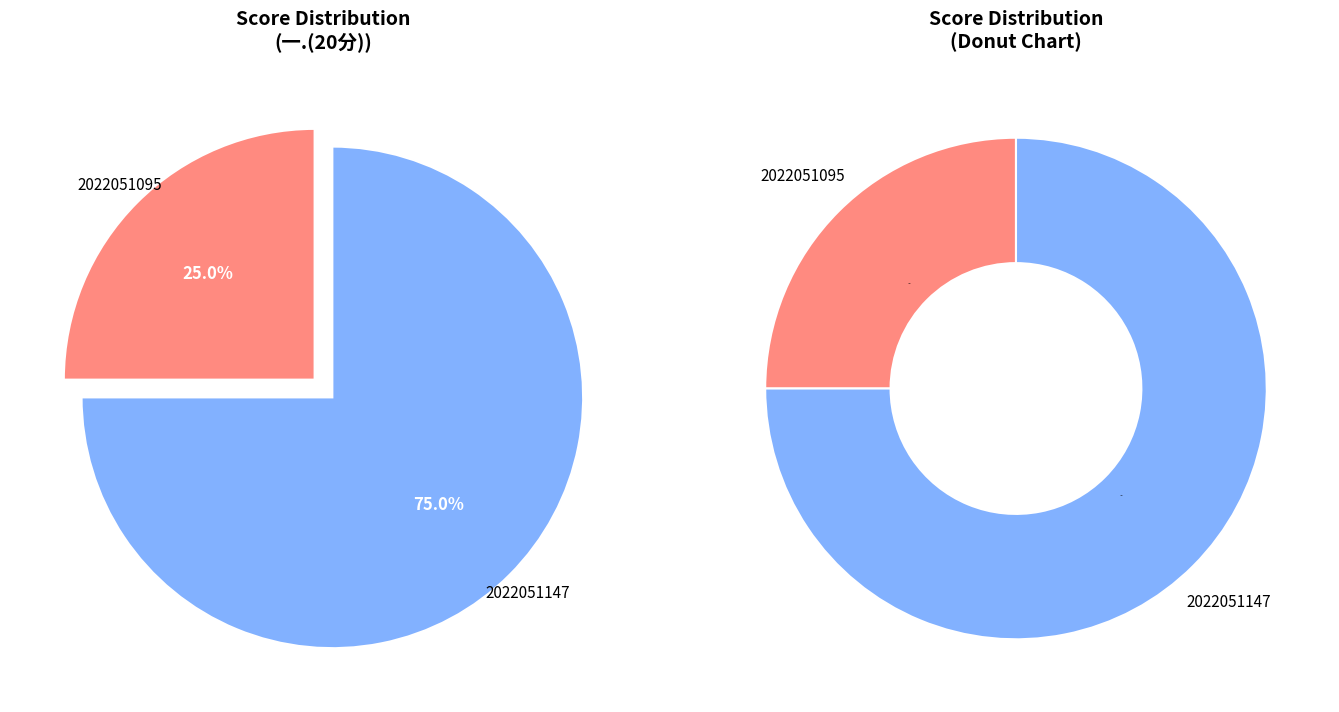

Is it true that 2022051095 is 25% of the pie?

True